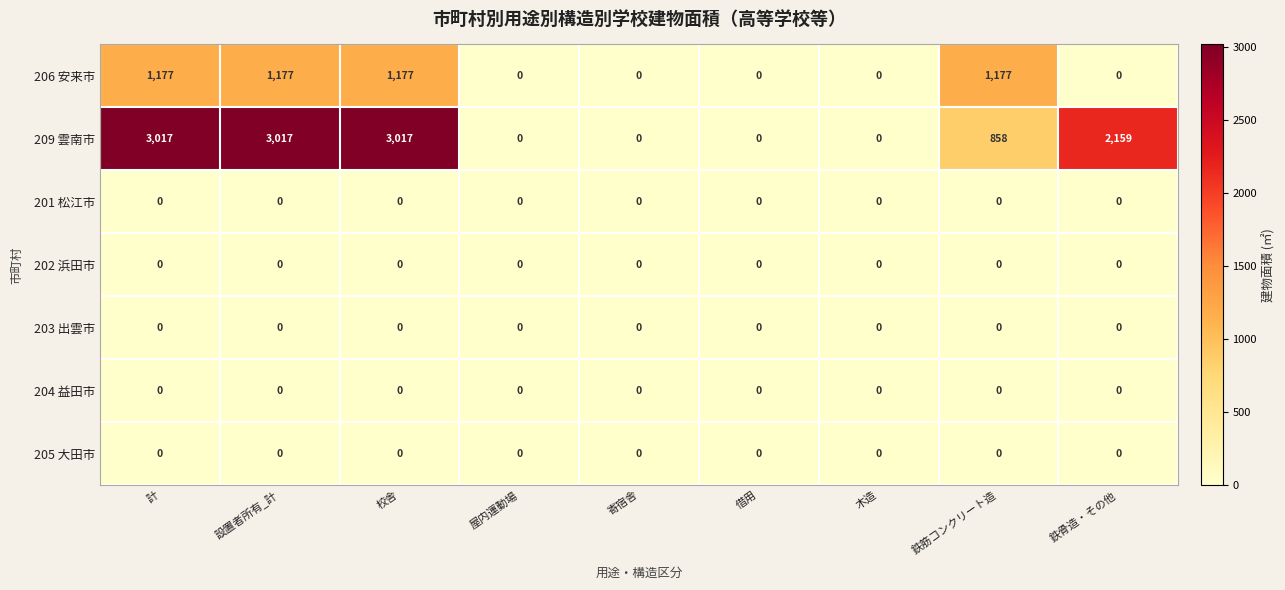

What is the total value across all series at 計?

4194